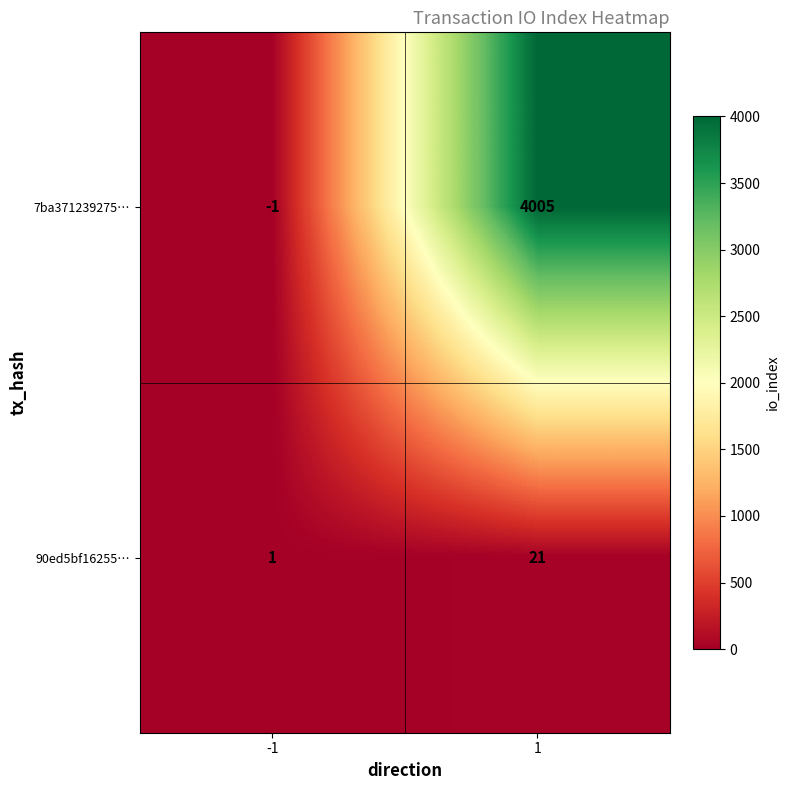

What is the difference between the maximum and minimum values in the 90ed5bf16255… series?

20